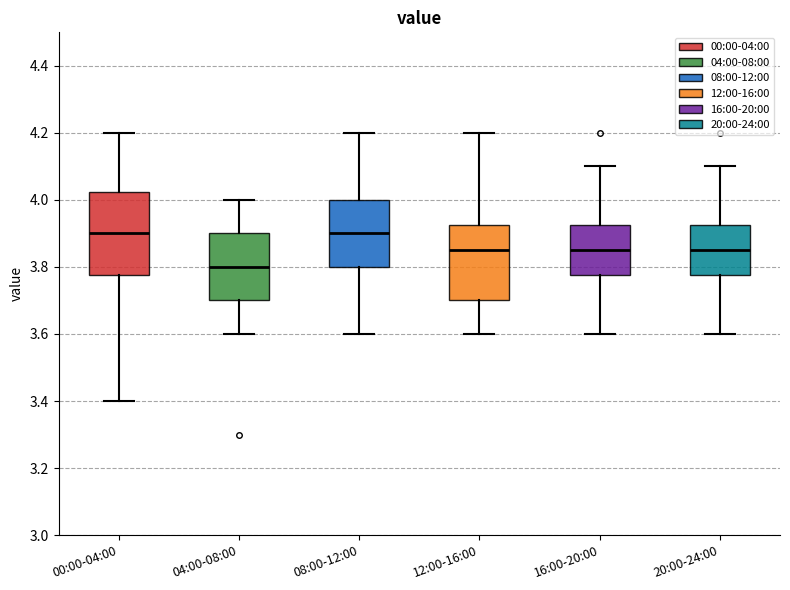

Which box is the tallest, from its lower edge to its upper edge?

00:00-04:00